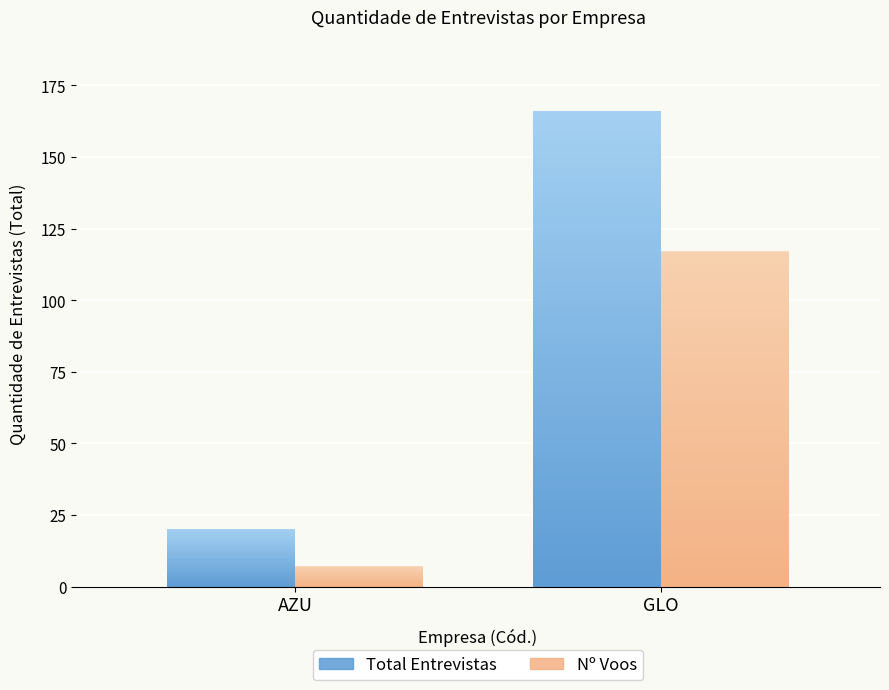

Reading left to right, extract all data points from this chart.

Total Entrevistas: AZU=20	GLO=166
Nº Voos: AZU=7	GLO=117